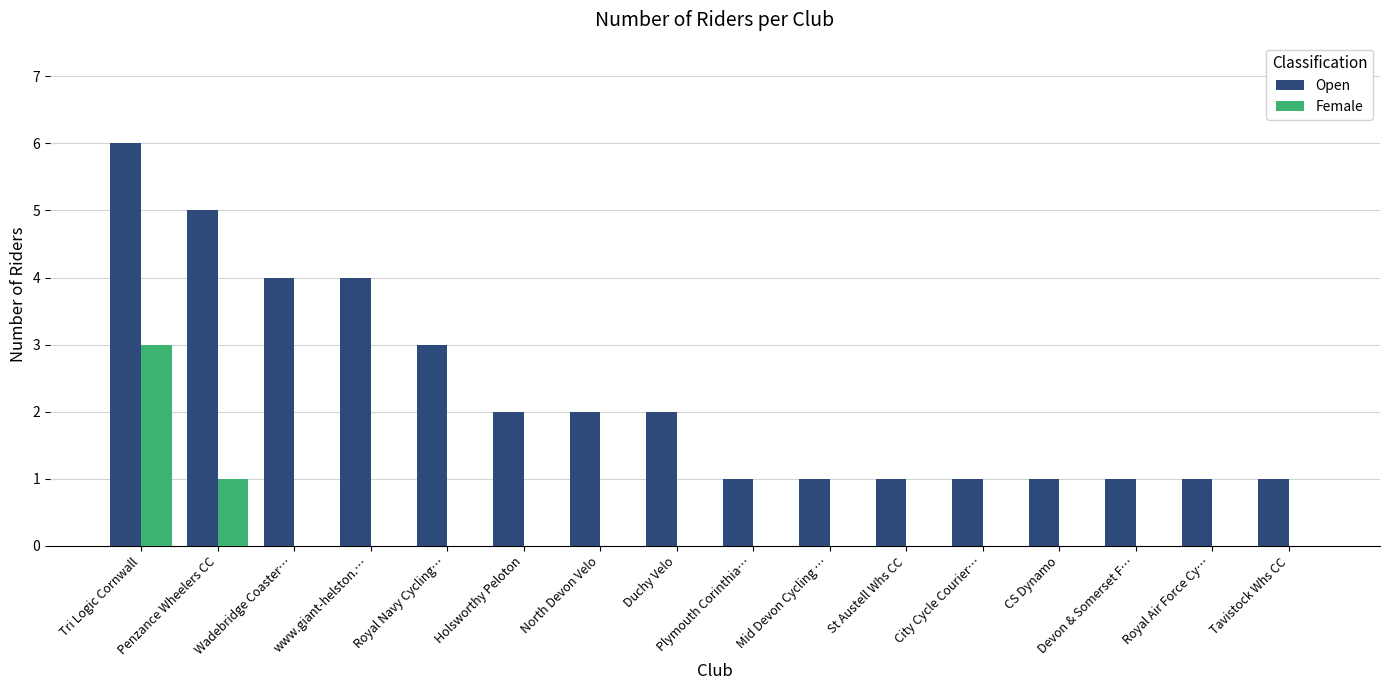

What is the greatest value displayed?

6